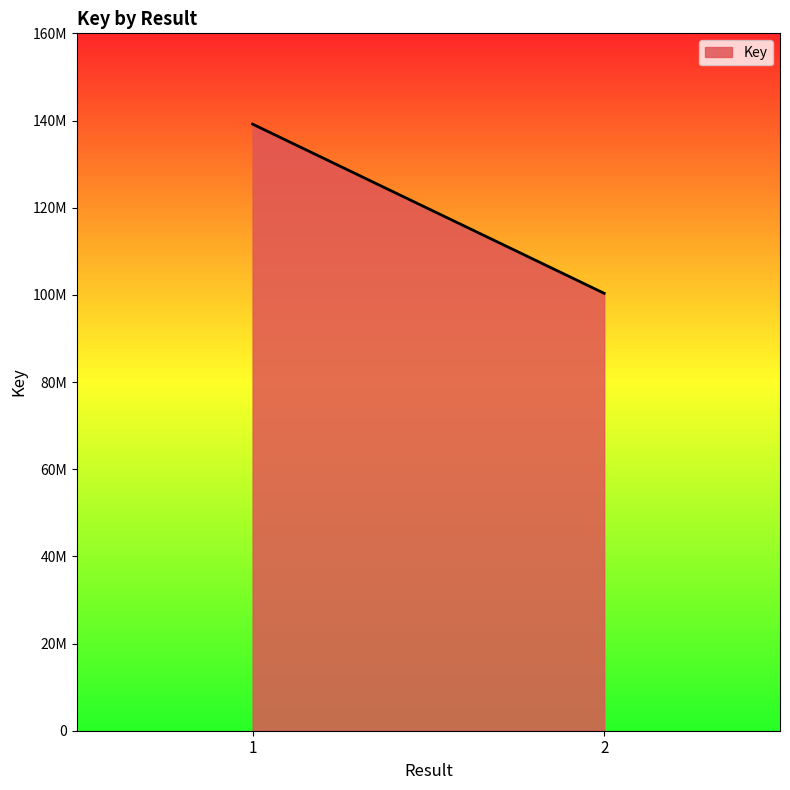

What is the ratio of the value at 1 to the value at 2?

1.4